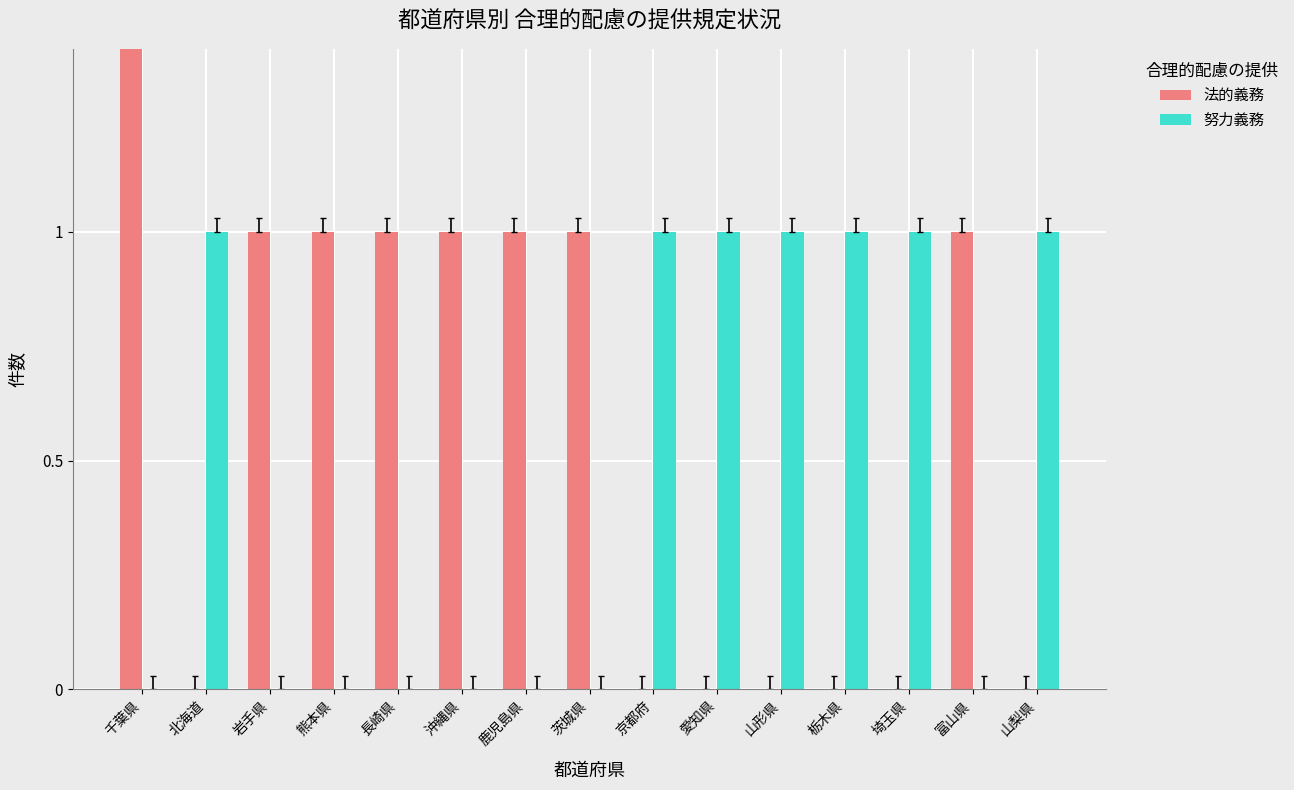

The value of 法的義務 at 山梨県 is -9. True or false?

False